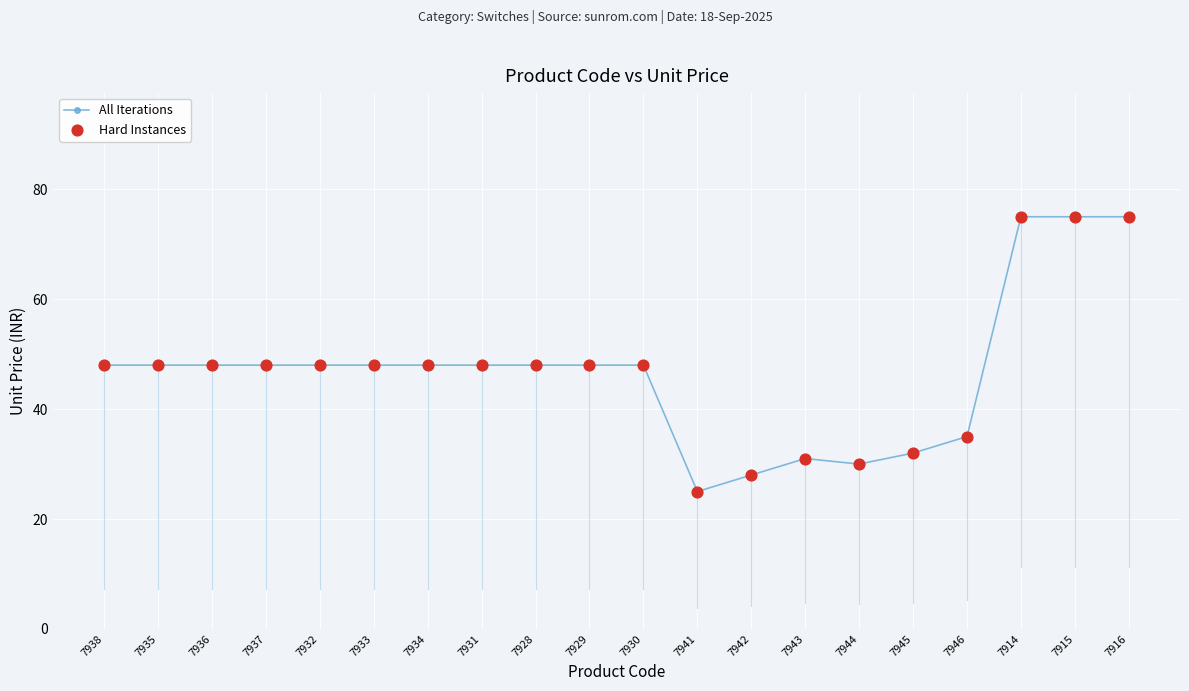

Which category has the lowest value across all series?

7941